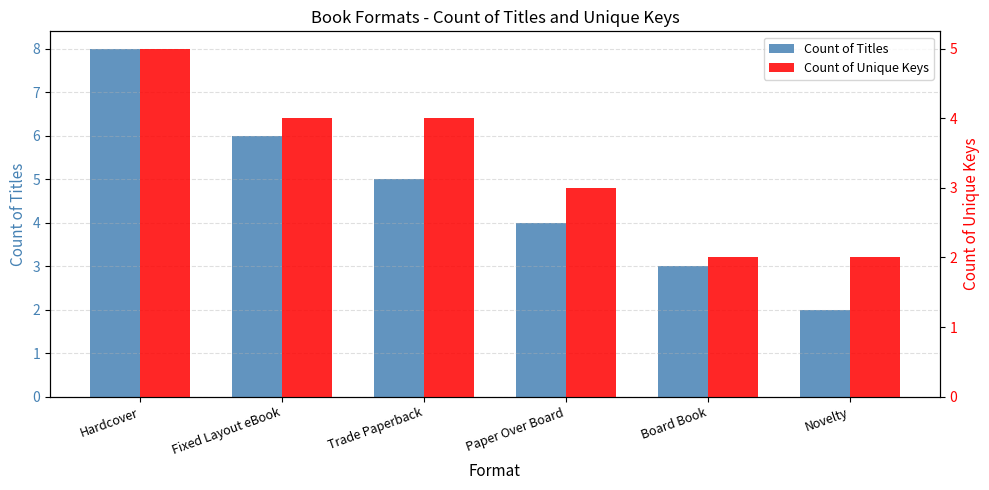

What is the sum of the Count of Titles values at Hardcover and Paper Over Board?

12